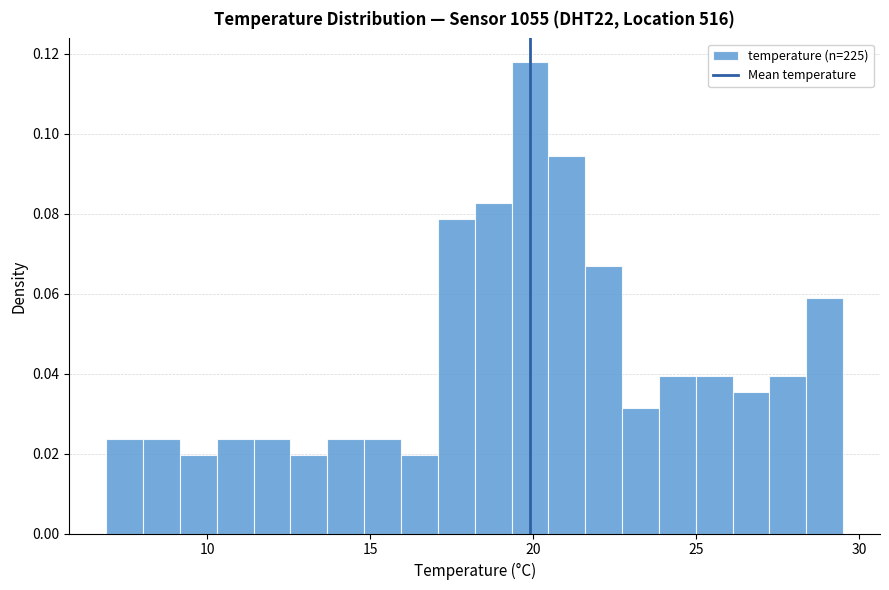

Read against the x-axis, roughly where is the centre of the tallest bar?

20.0